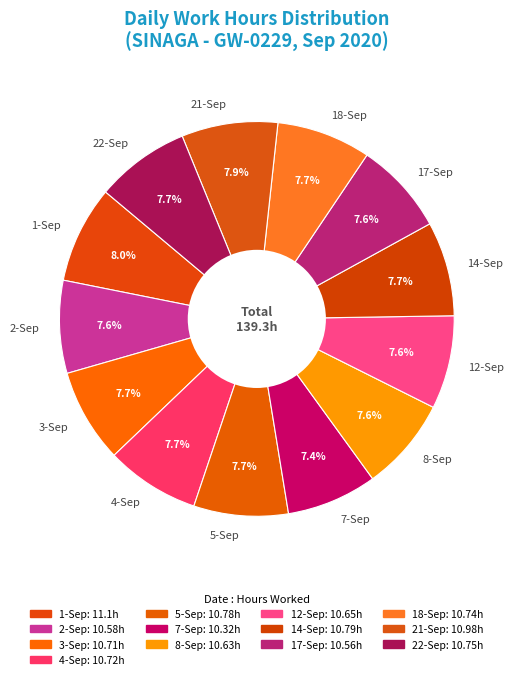

Is it true that 18-Sep is 16% of the pie?

False